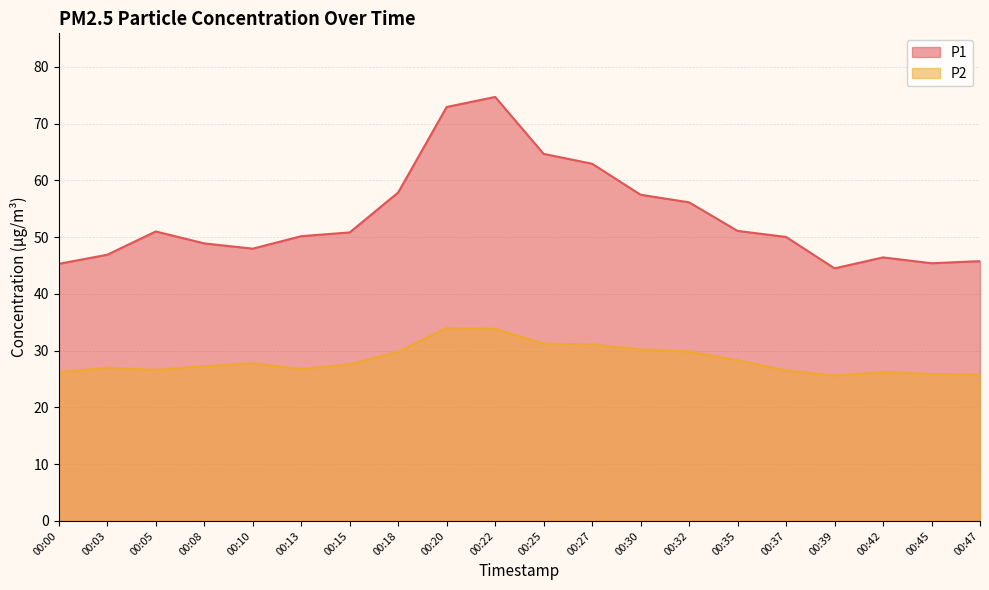

The value of P1 at 00:03 is 72.9. True or false?

False